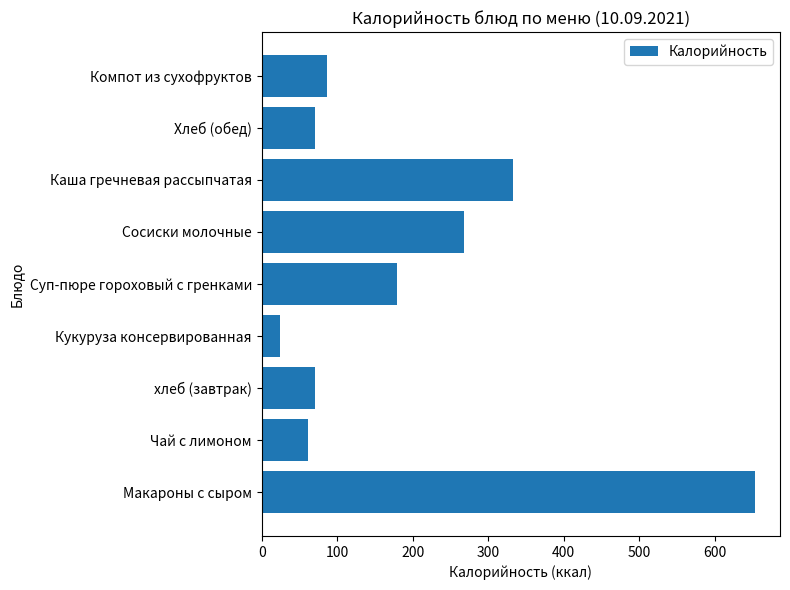

Does the chart contain stacked bars?

No